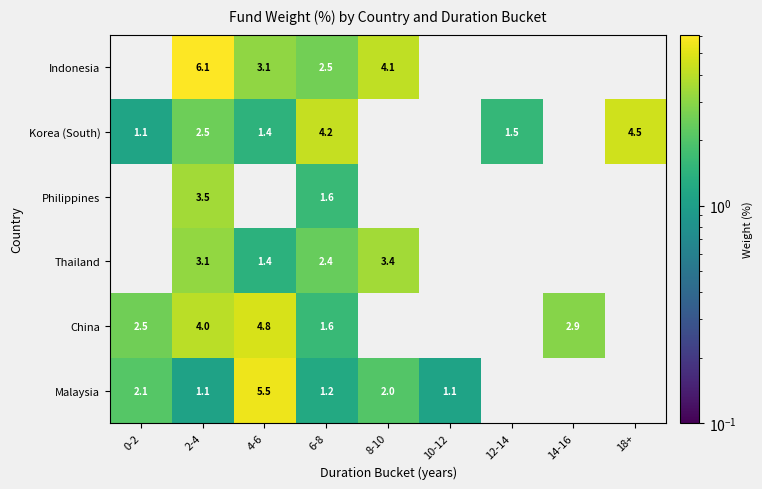

The Korea (South) series shows 2.5 at 4-6. True or false?

False